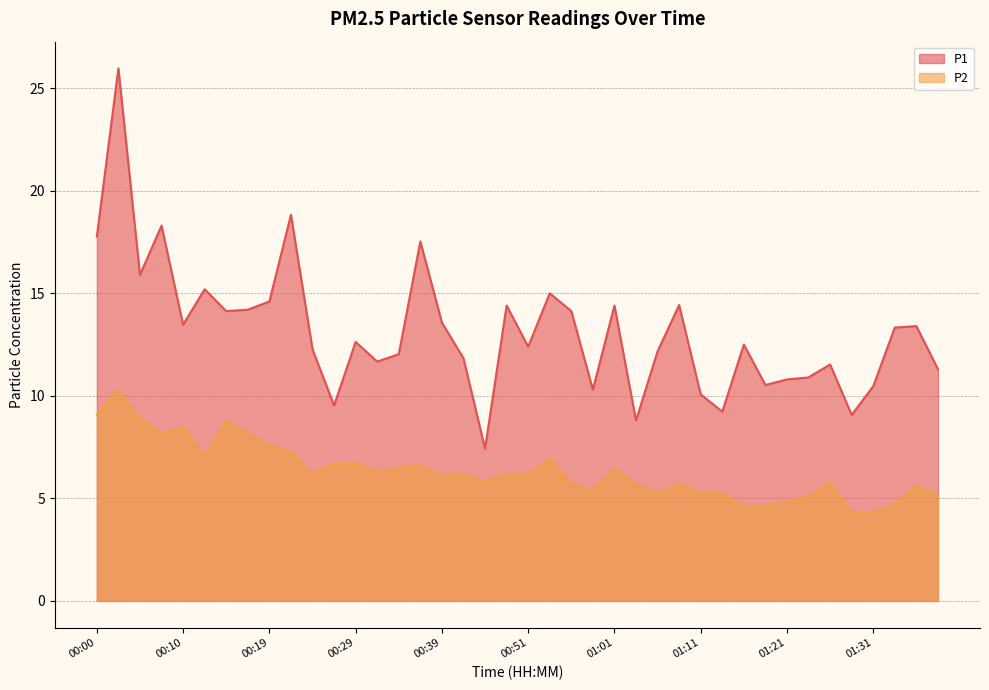

At which label does P1 reach its peak?

00:02